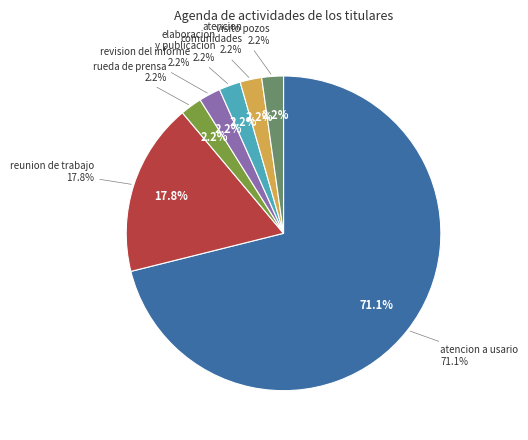

What percentage is NOT represented by visito zona de pozos?

97.8%